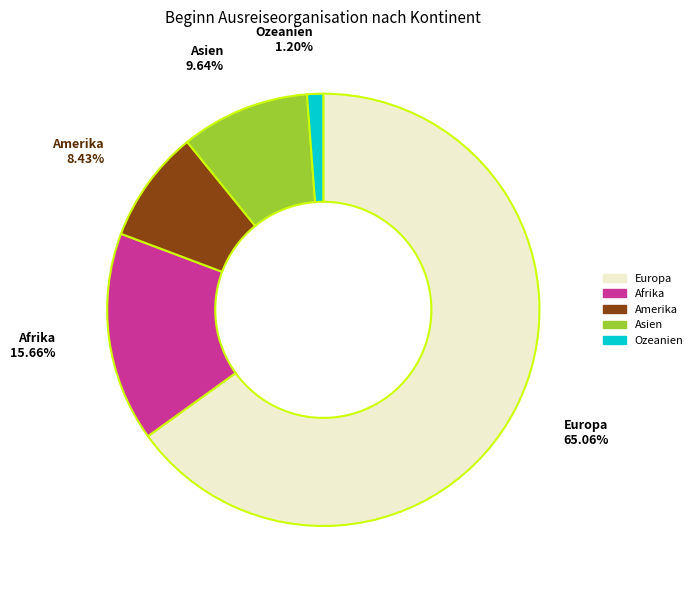

The Afrika slice represents 29% of the pie. True or false?

False